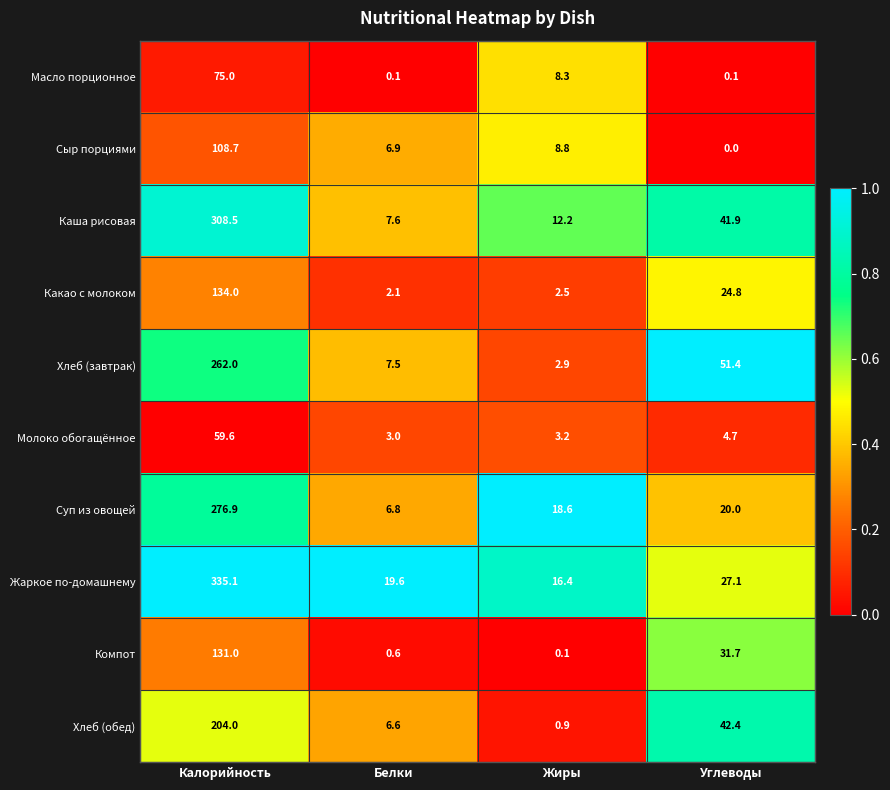

Which category has the highest value across all series?

Калорийность